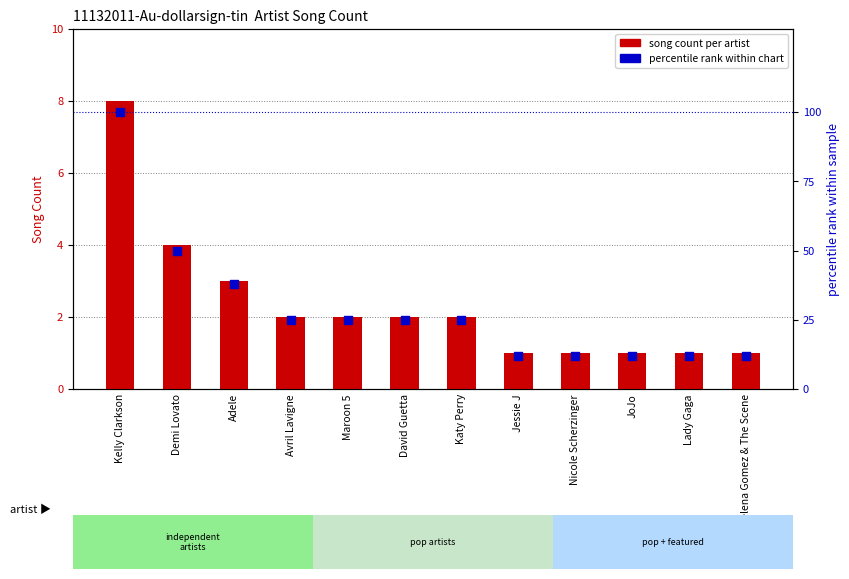

What are all the series names shown in the legend?

song count per artist, percentile rank within chart